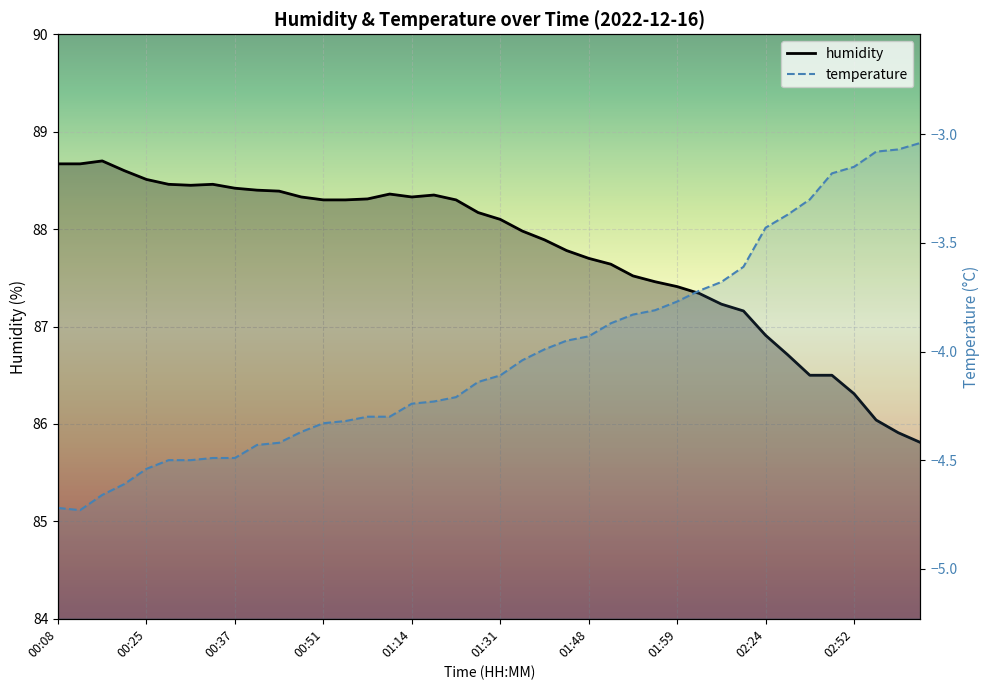

Reading right to left, extract all data points from this chart.

03:07=85.8	03:04=85.9	03:01=86.0	02:52=86.3	02:46=86.5	02:40=86.5	02:30=86.7	02:24=86.9	02:08=87.2	02:05=87.2	02:02=87.3	01:59=87.4	01:57=87.5	01:54=87.5	01:51=87.6	01:48=87.7	01:42=87.8	01:39=87.9	01:37=88.0	01:31=88.1	01:28=88.2	01:22=88.3	01:20=88.3	01:14=88.3	01:02=88.4	00:56=88.3	00:53=88.3	00:51=88.3	00:48=88.3	00:45=88.4	00:39=88.4	00:37=88.4	00:34=88.5	00:31=88.5	00:28=88.5	00:25=88.5	00:22=88.6	00:19=88.7	00:10=88.7	00:08=88.7